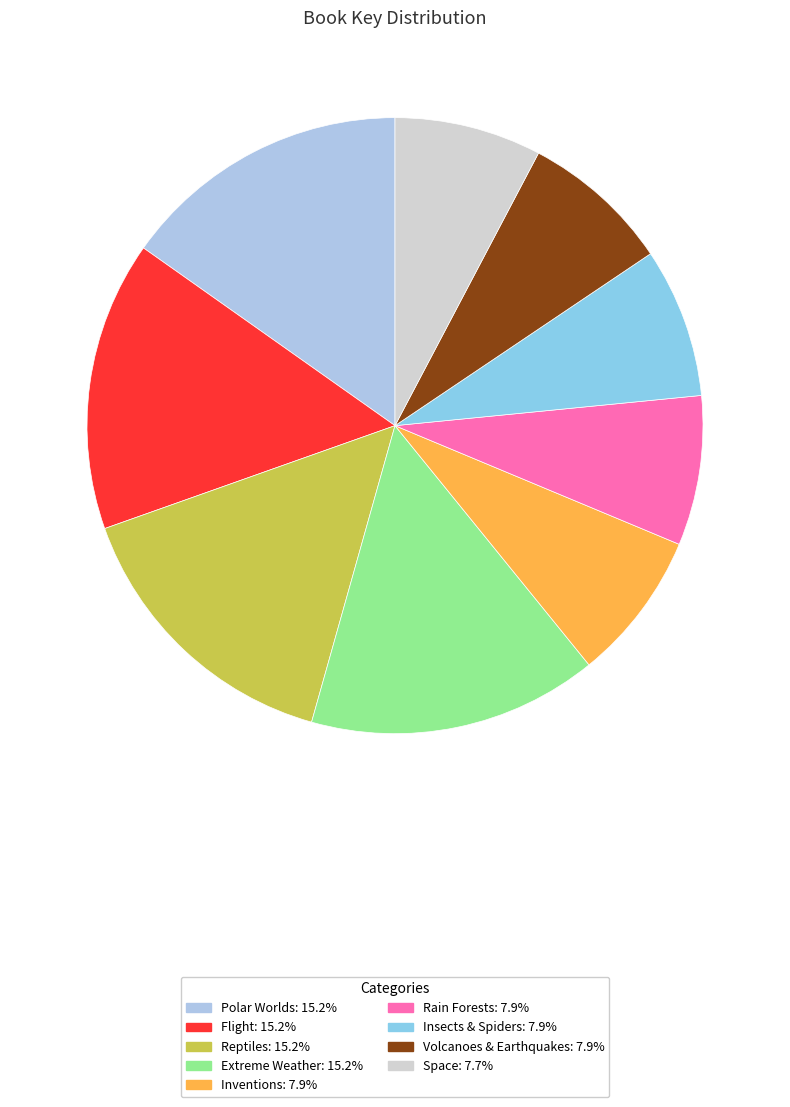

What percentage is NOT represented by Insects & Spiders?

92.1%